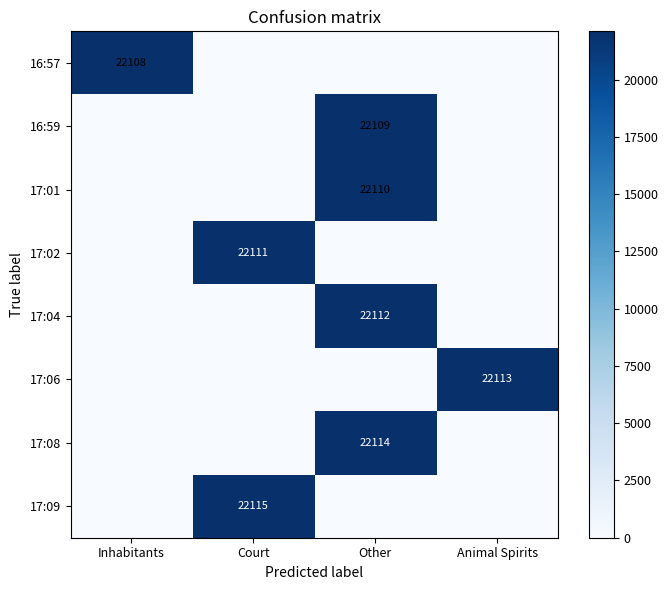

The value of 17:04 at Other is 22112. True or false?

True